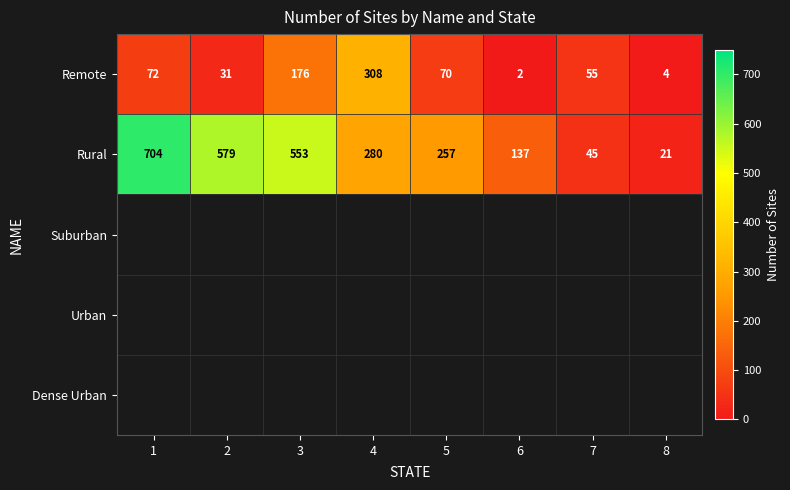

Is it true that Rural equals 29 at 8?

False